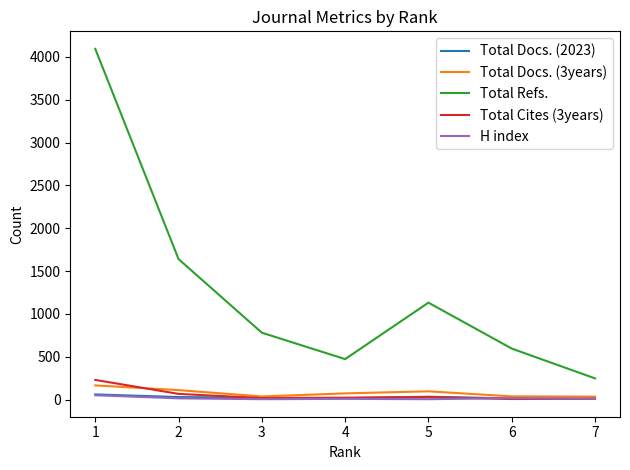

Which series changed the most between 5 and 6?

Total Refs.